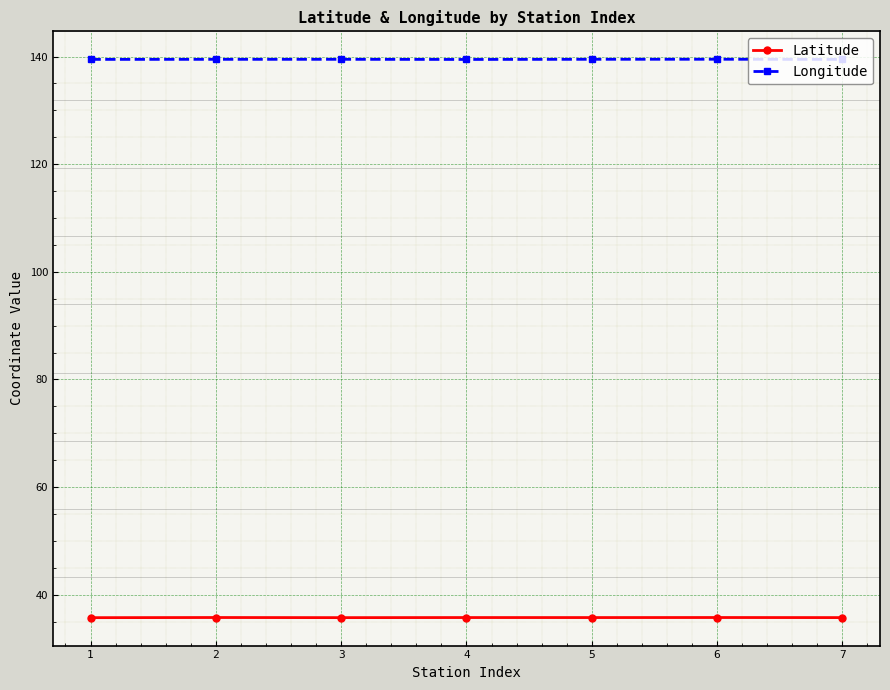

What is the value of the Longitude point at the 5th from the left?

139.5